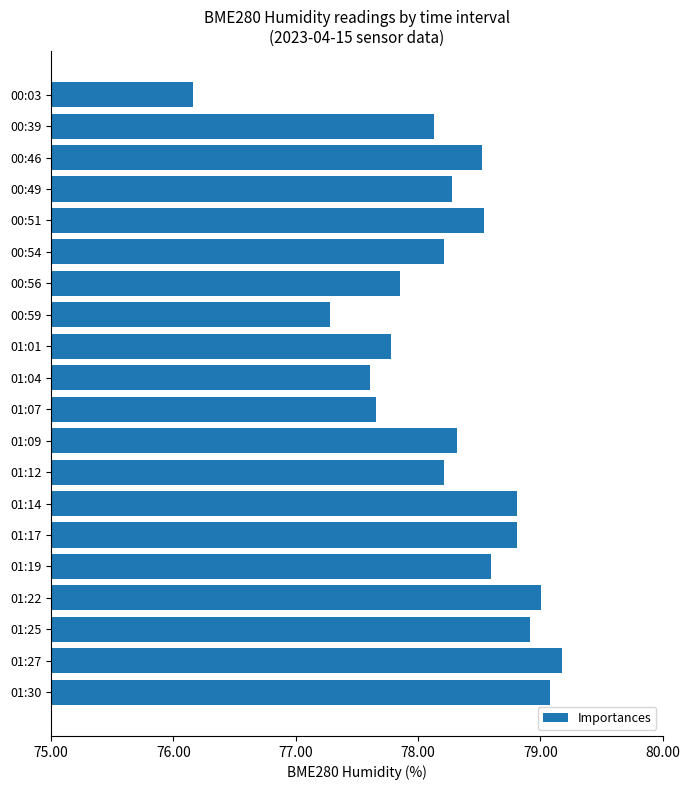

Read the value at 00:03.

76.2